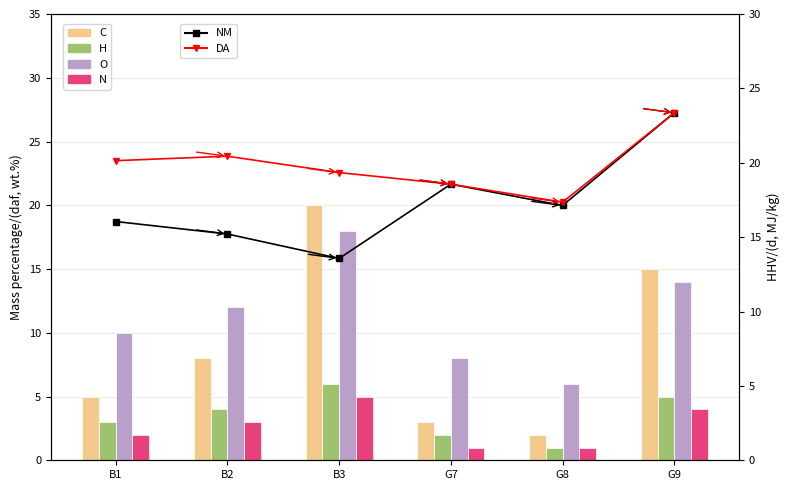

Which series changed the most between B3 and G8?

C